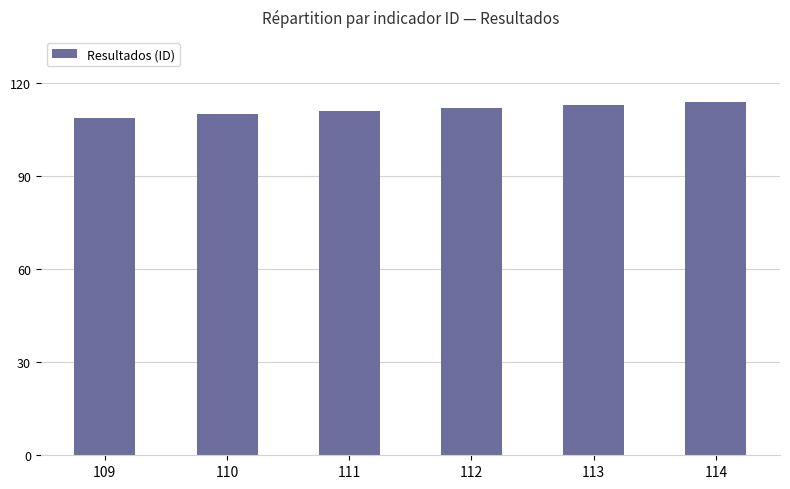

Reading left to right, what are all the values shown in this chart?

109=109	110=110	111=111	112=112	113=113	114=114